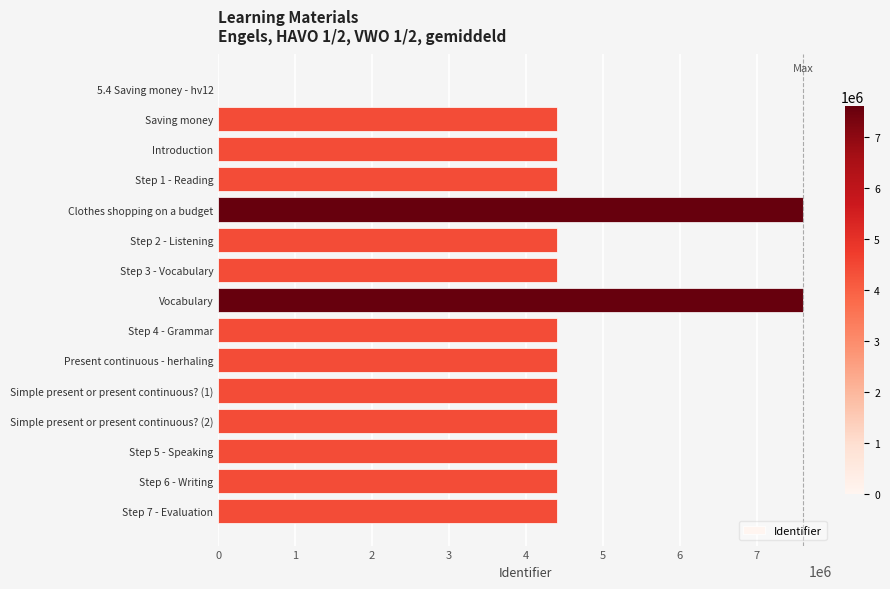

What is the sum of all values?

68114386